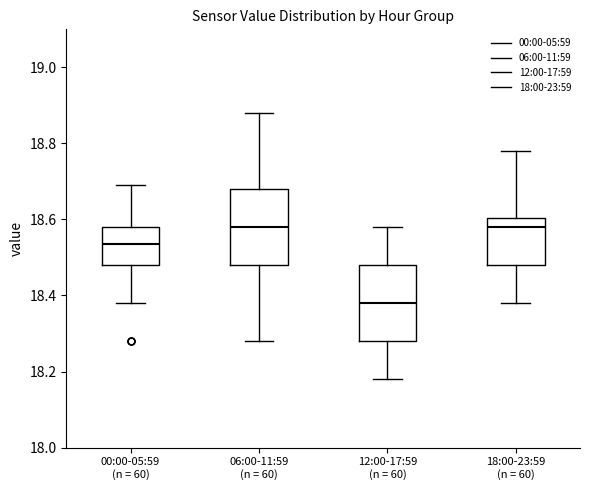

Reading left to right, read every box against the y-axis: the position of its median line, the range the box covers, and the ends of its whiskers. The values are not printed on the chart, so give them approximately, as read against the axis.

00:00-05:59 (n = 60): median 18.54, box 18.48 to 18.58, whiskers 18.38 to 18.70
06:00-11:59 (n = 60): median 18.58, box 18.48 to 18.68, whiskers 18.28 to 18.88
12:00-17:59 (n = 60): median 18.38, box 18.28 to 18.48, whiskers 18.18 to 18.58
18:00-23:59 (n = 60): median 18.58, box 18.48 to 18.60, whiskers 18.38 to 18.78